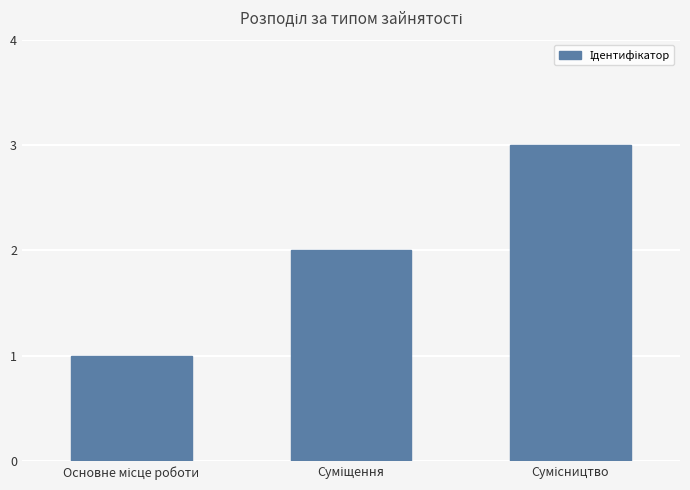

How many data points are less than 2?

1